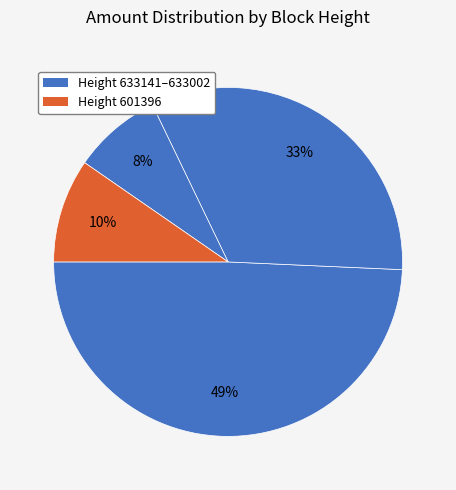

Rank the categories by value from lowest to highest.

632550, 601396, 633002, 633141